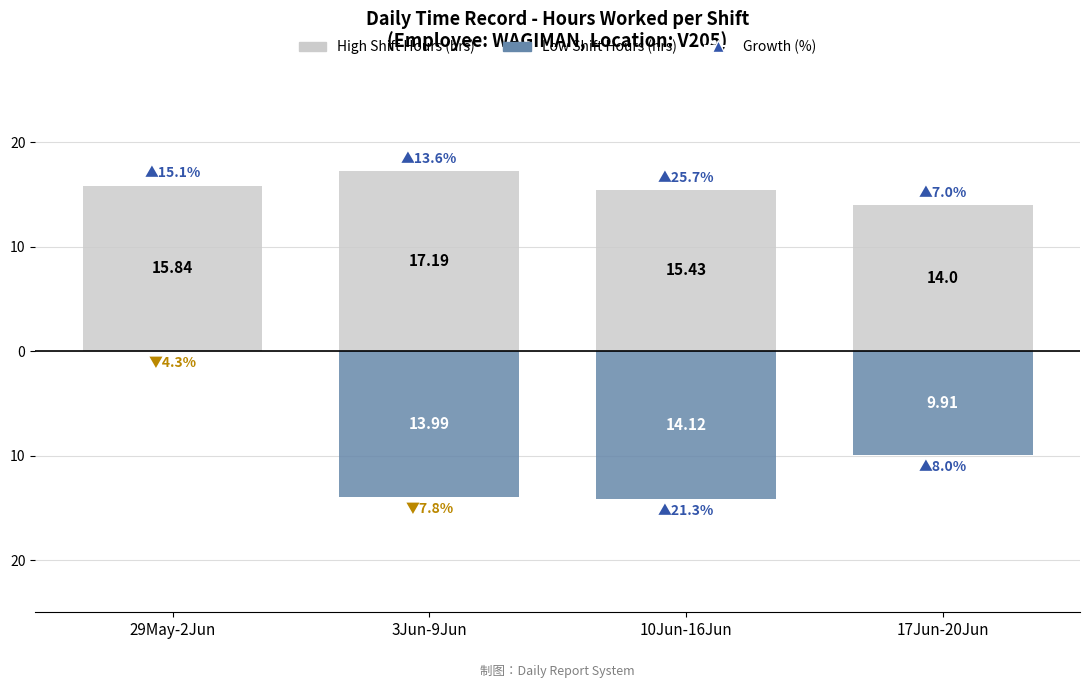

How many negative values does the Low Shift Hours series have?

3